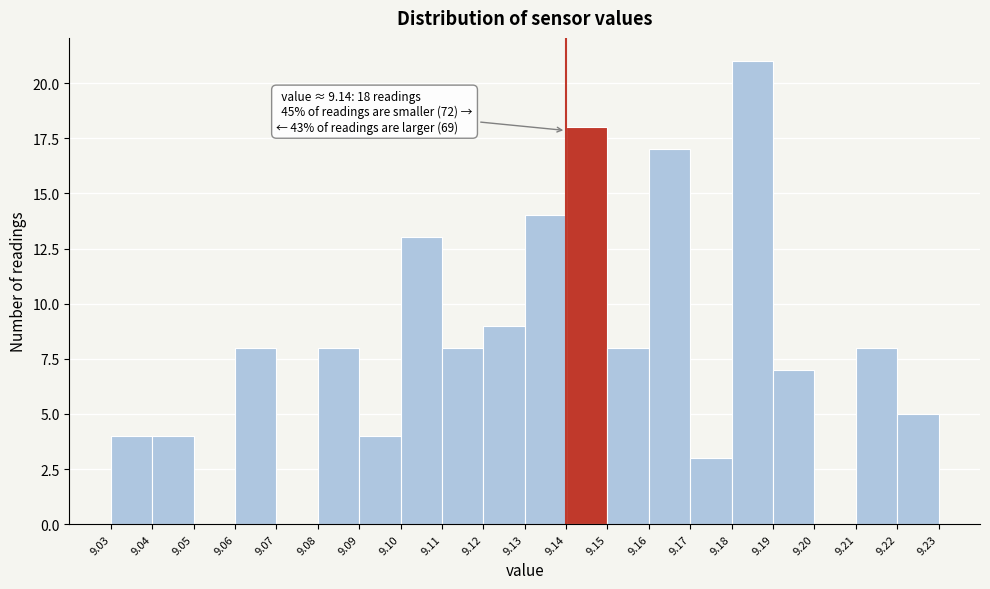

Which range on the x-axis has the tallest bar?

9.18 to 9.19